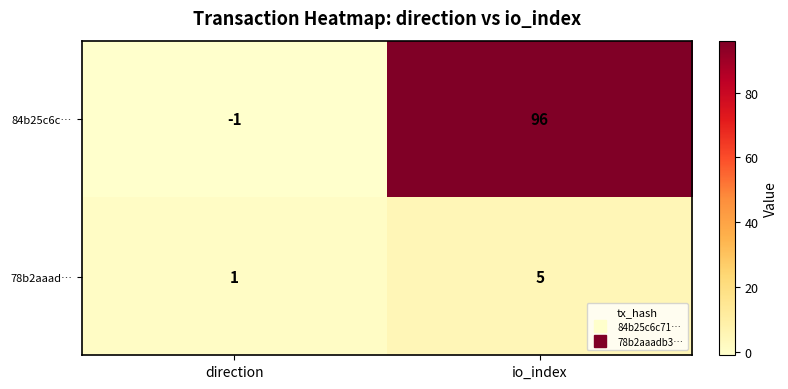

Rank the series by their average value, from lowest to highest.

78b2aaad…, 84b25c6c…